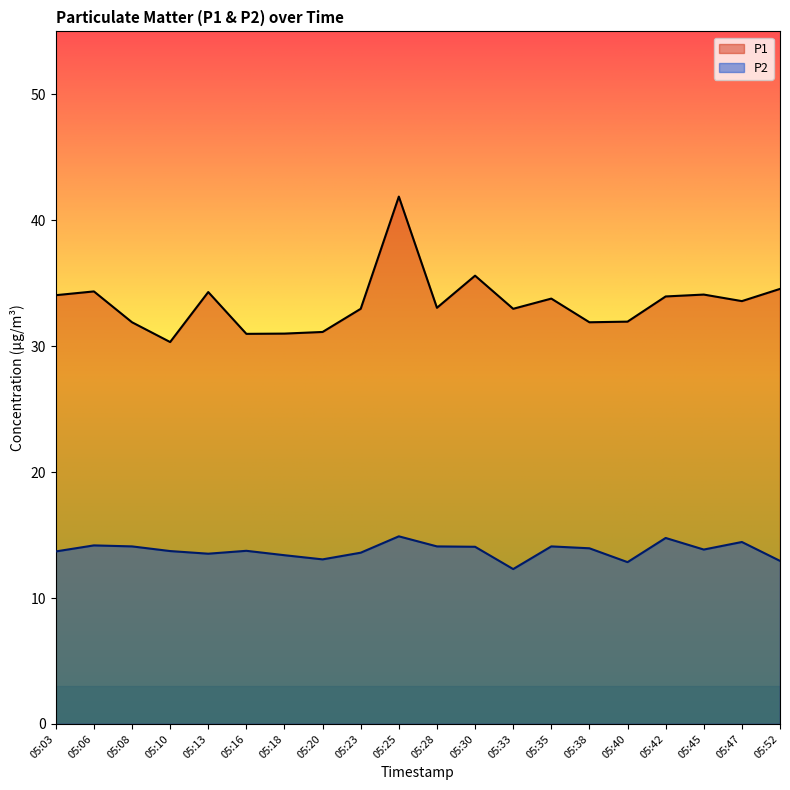

What is the difference between the highest and lowest values at 05:30?

21.5